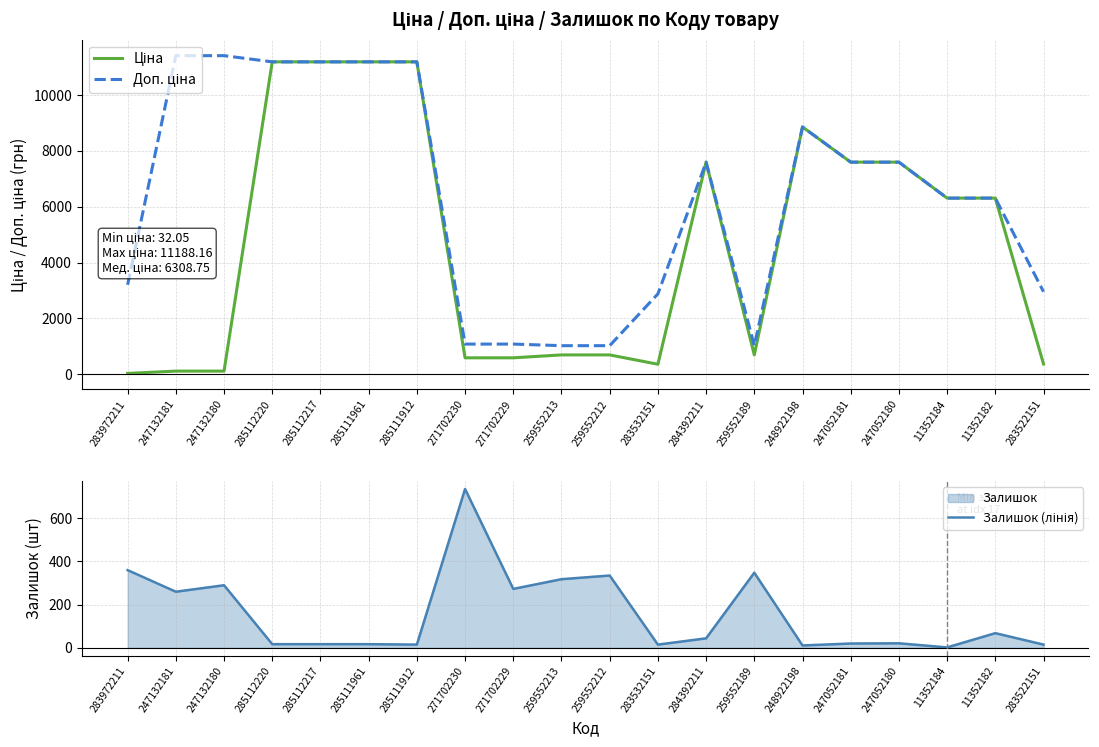

What is the total value across all series at 247052181?

15213.1